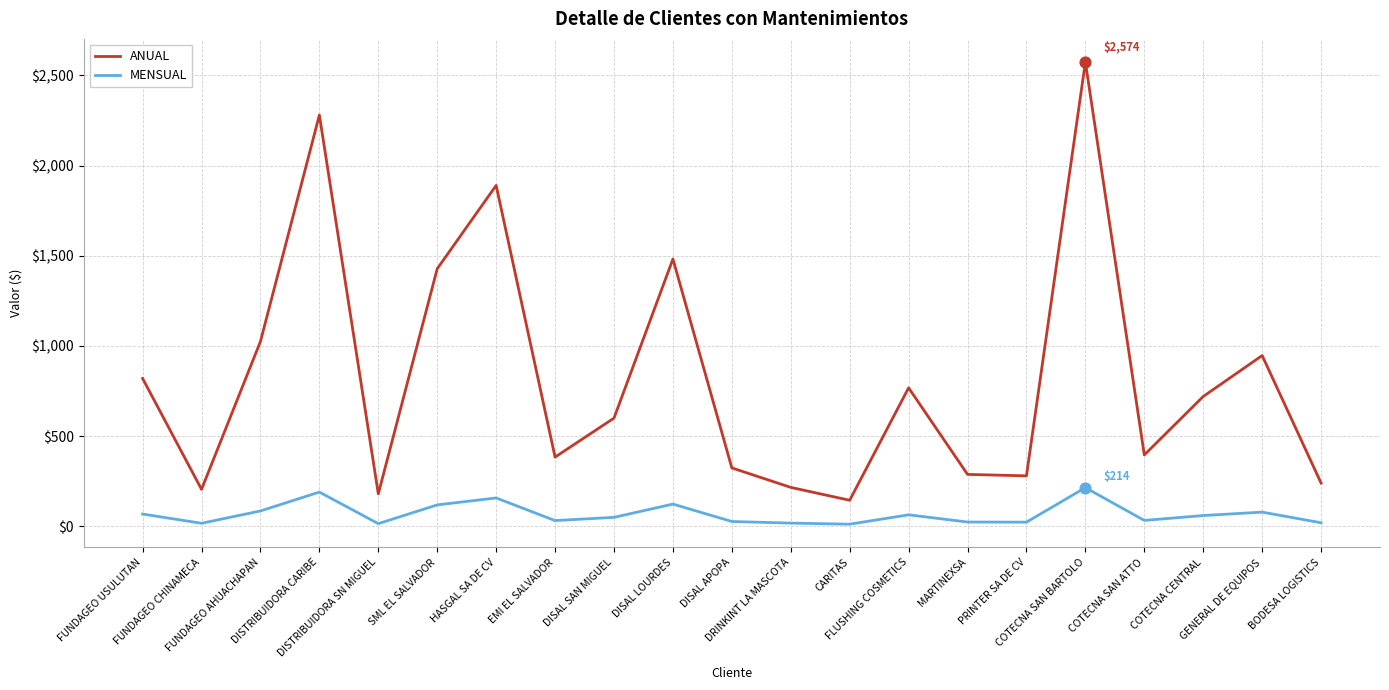

List the series in order of their overall mean, highest first.

ANUAL, MENSUAL